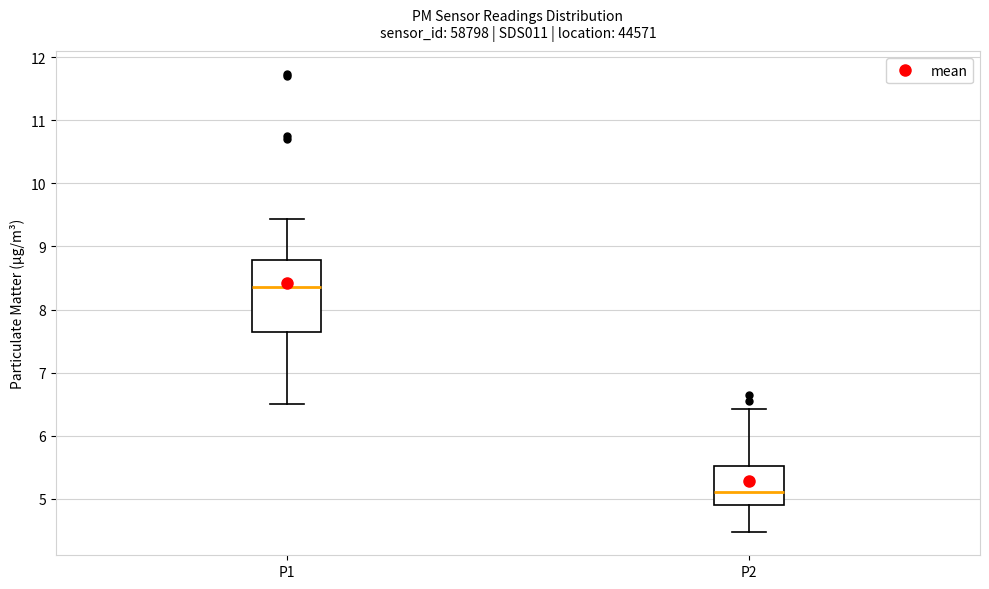

Which box's median line is the lowest?

P2